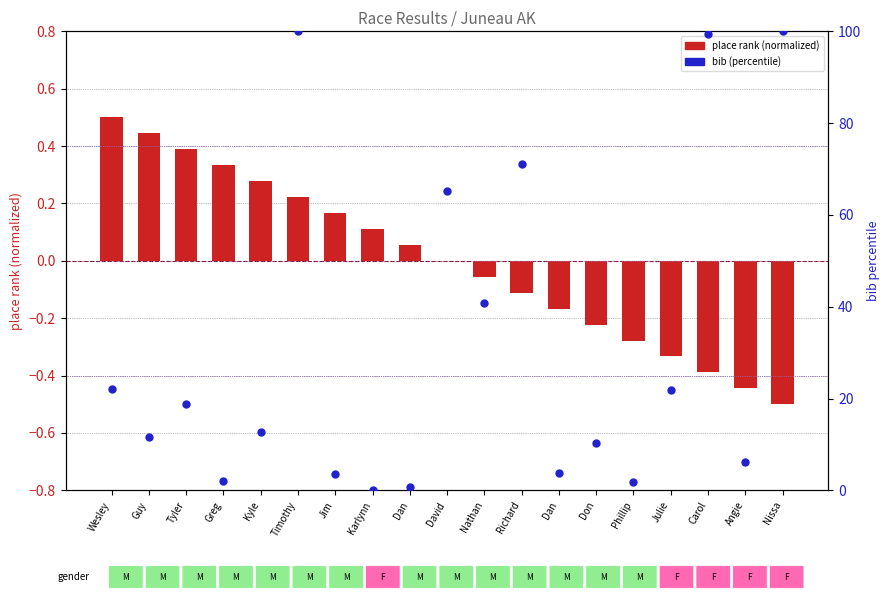

Which series has the widest spread of Y values?

bib (percentile)